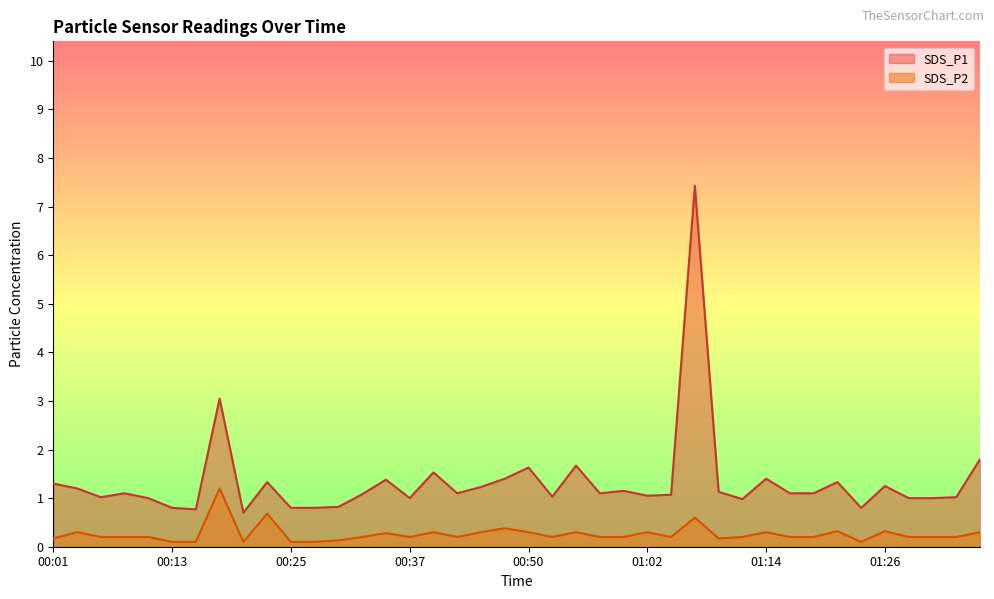

Count the number of data series in this chart.

2